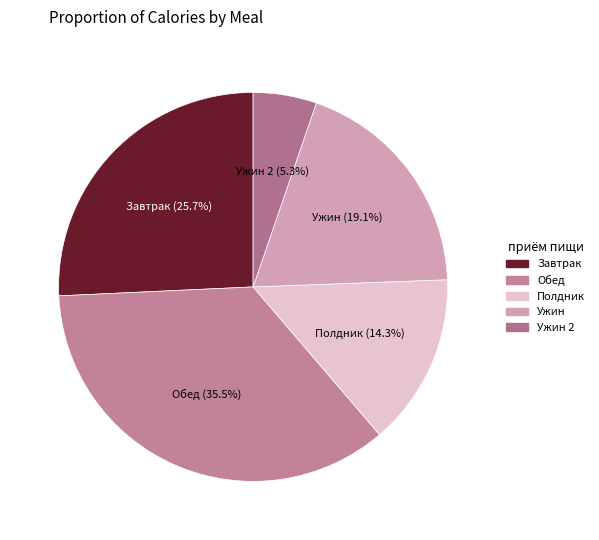

Count the number of slices in the pie.

5